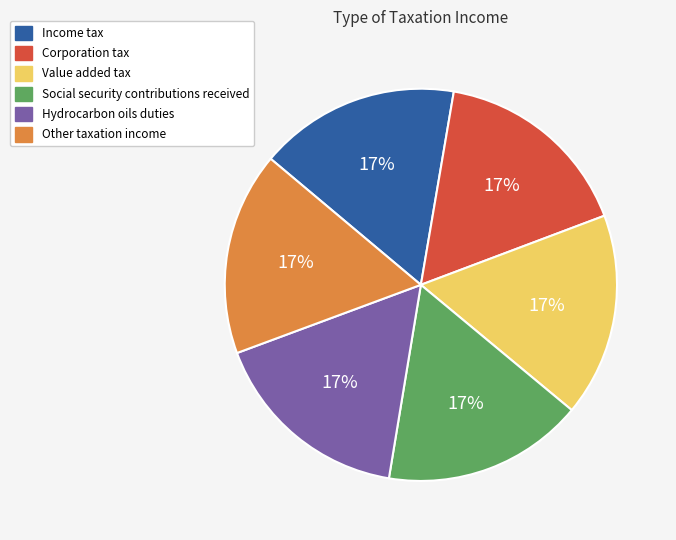

Does any single category account for the majority?

No